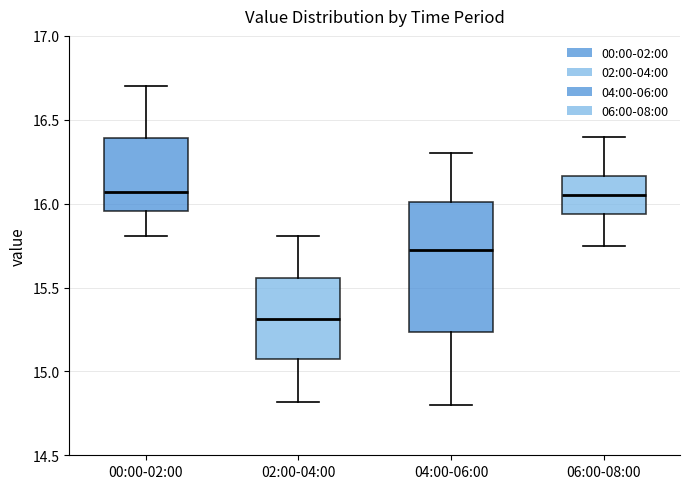

Reading left to right, read every box against the y-axis: the position of its median line, the range the box covers, and the ends of its whiskers. The values are not printed on the chart, so give them approximately, as read against the axis.

00:00-02:00: median 16.05, box 15.95 to 16.40, whiskers 15.80 to 16.70
02:00-04:00: median 15.30, box 15.05 to 15.55, whiskers 14.80 to 15.80
04:00-06:00: median 15.75, box 15.25 to 16.00, whiskers 14.80 to 16.30
06:00-08:00: median 16.05, box 15.95 to 16.15, whiskers 15.75 to 16.40